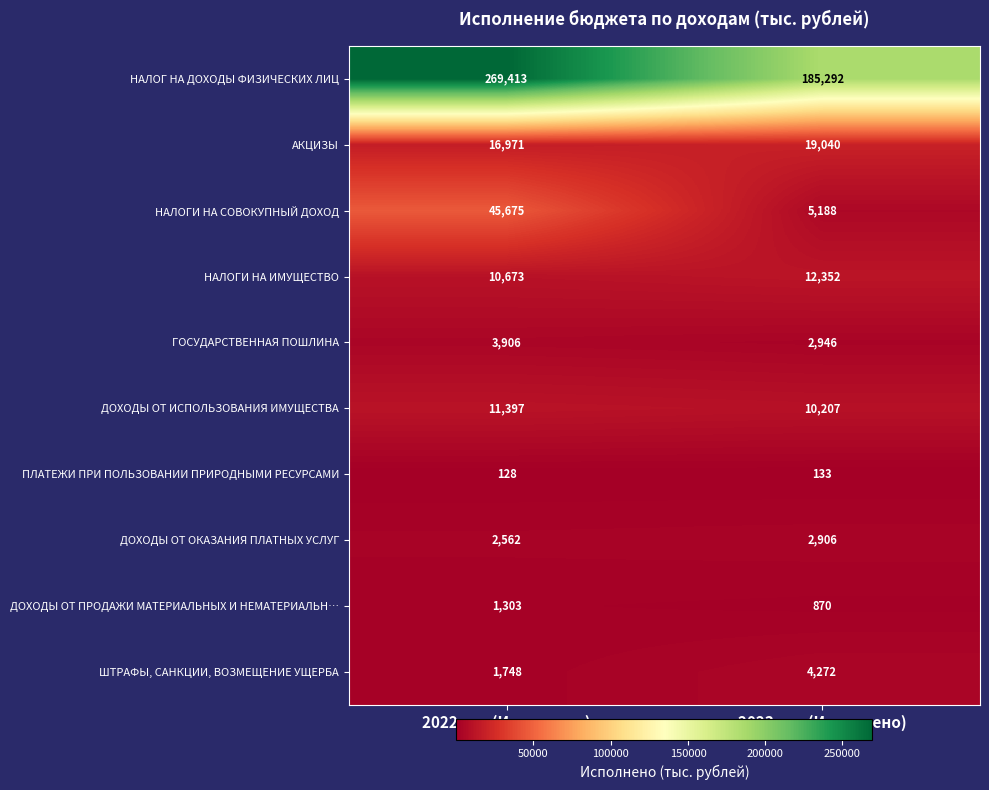

Reading right to left, list all the values displayed in this chart.

НАЛОГ НА ДОХОДЫ ФИЗИЧЕСКИХ ЛИЦ: 185292	269413
АКЦИЗЫ: 19040	16971
НАЛОГИ НА СОВОКУПНЫЙ ДОХОД: 5188	45675
НАЛОГИ НА ИМУЩЕСТВО: 12352	10673
ГОСУДАРСТВЕННАЯ ПОШЛИНА: 2946	3906
ДОХОДЫ ОТ ИСПОЛЬЗОВАНИЯ ИМУЩЕСТВА: 10207	11397
ПЛАТЕЖИ ПРИ ПОЛЬЗОВАНИИ ПРИРОДНЫМИ РЕСУРСАМИ: 133	128
ДОХОДЫ ОТ ОКАЗАНИЯ ПЛАТНЫХ УСЛУГ: 2906	2562
ДОХОДЫ ОТ ПРОДАЖИ МАТЕРИАЛЬНЫХ И НЕМАТЕРИАЛЬН…: 870	1303
ШТРАФЫ, САНКЦИИ, ВОЗМЕЩЕНИЕ УЩЕРБА: 4272	1748